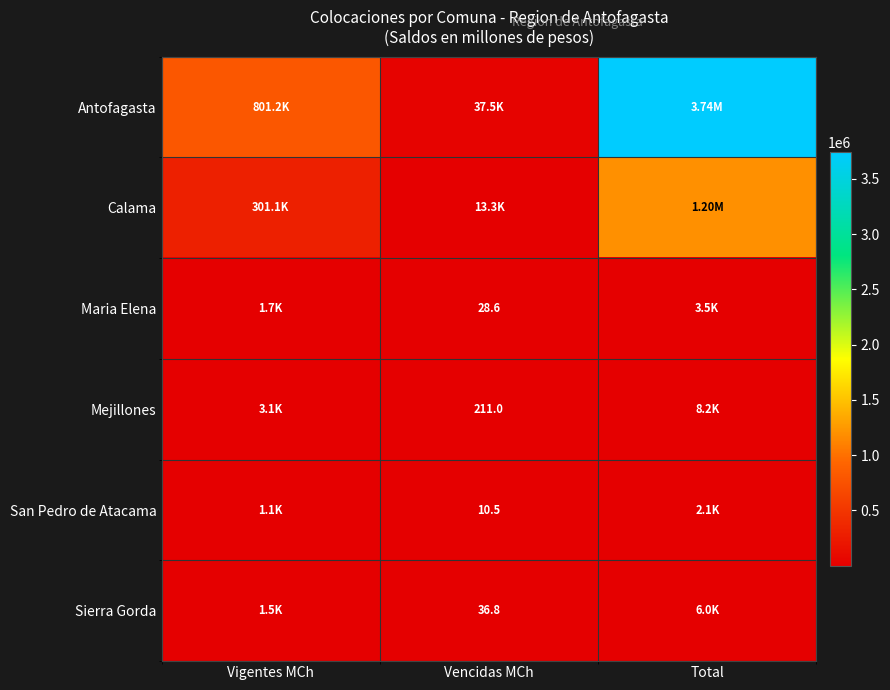

Is the value of Calama at Total greater than the value of Mejillones at Total?

Yes